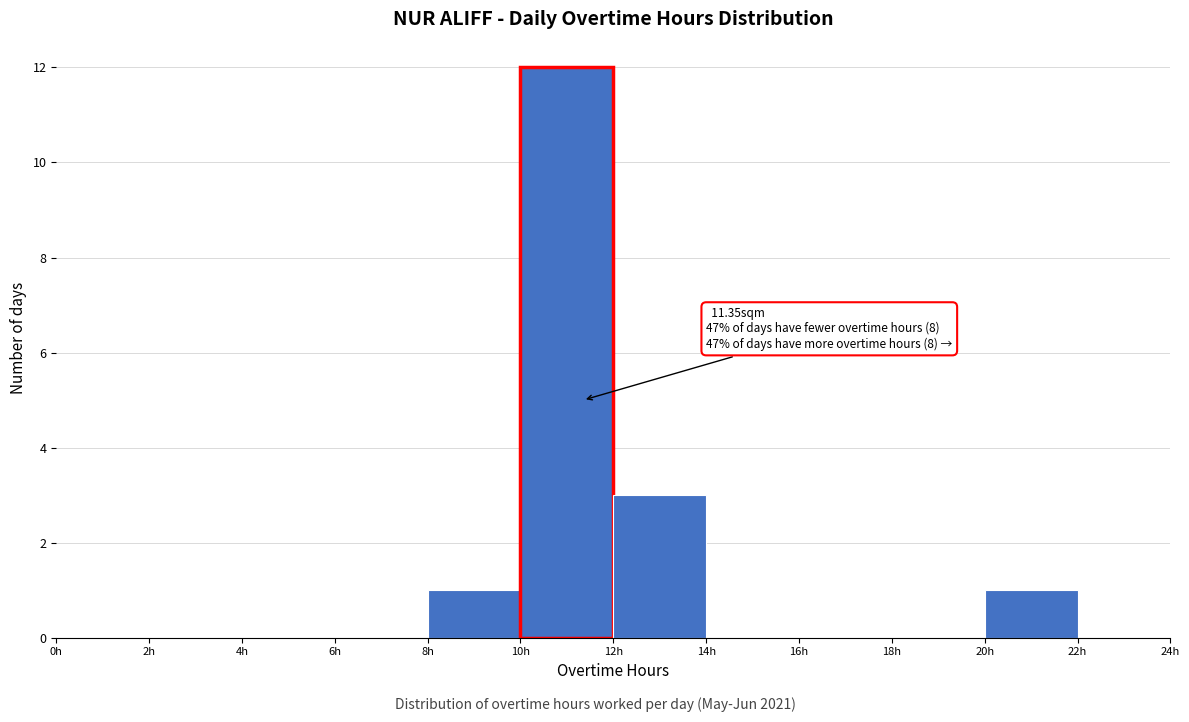

Over which range of the x-axis is the bar tallest?

10 to 12